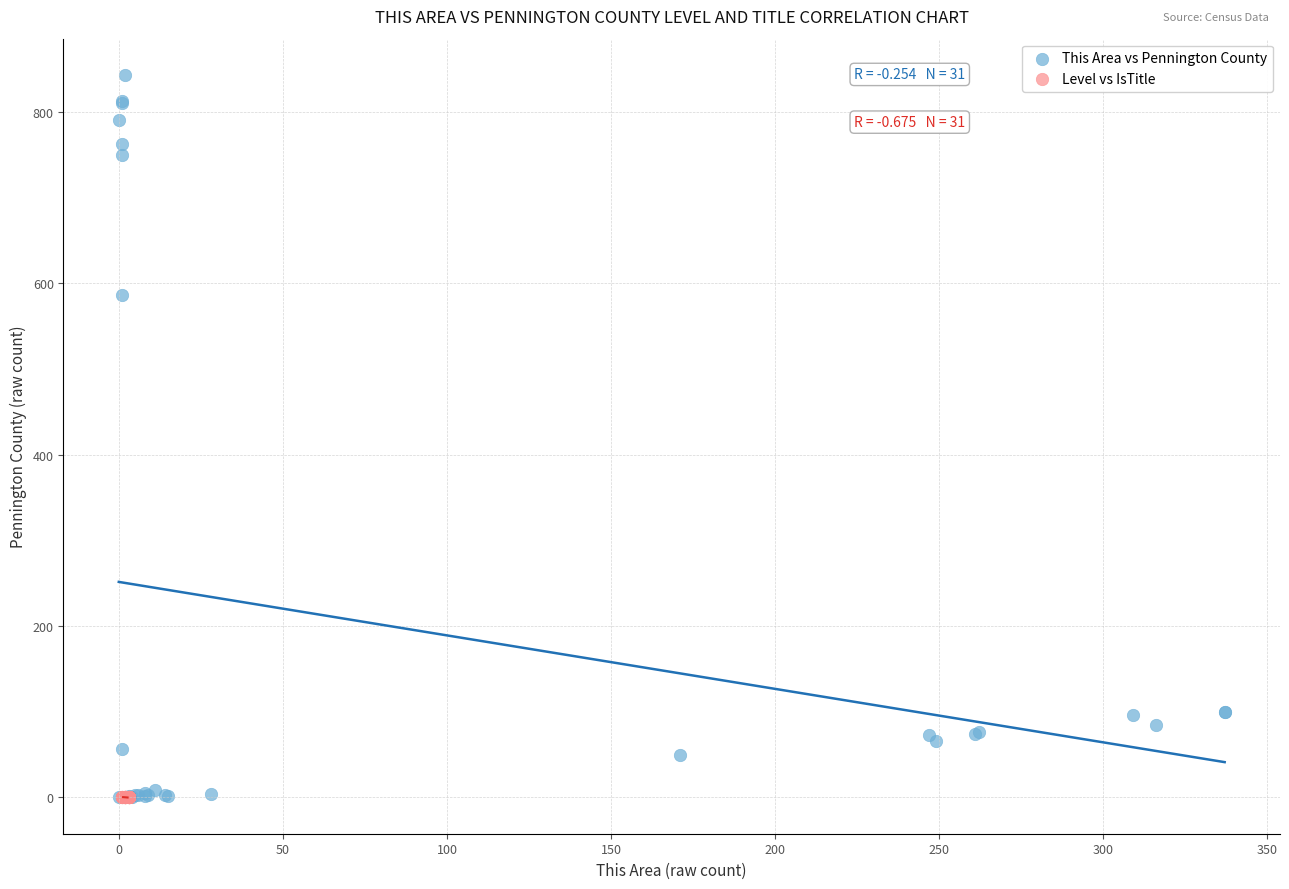

Which series contains the highest Y value?

This Area vs Pennington County